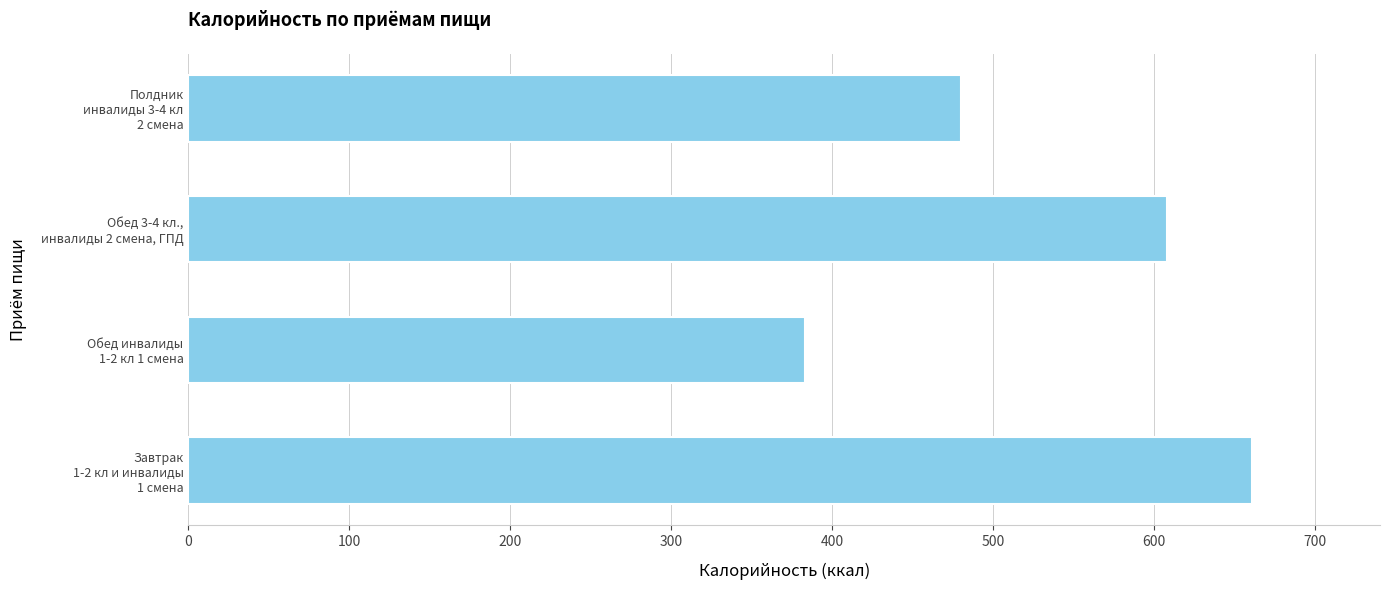

At which label is the value closest to 522?

Полдник
инвалиды 3-4 кл
2 смена